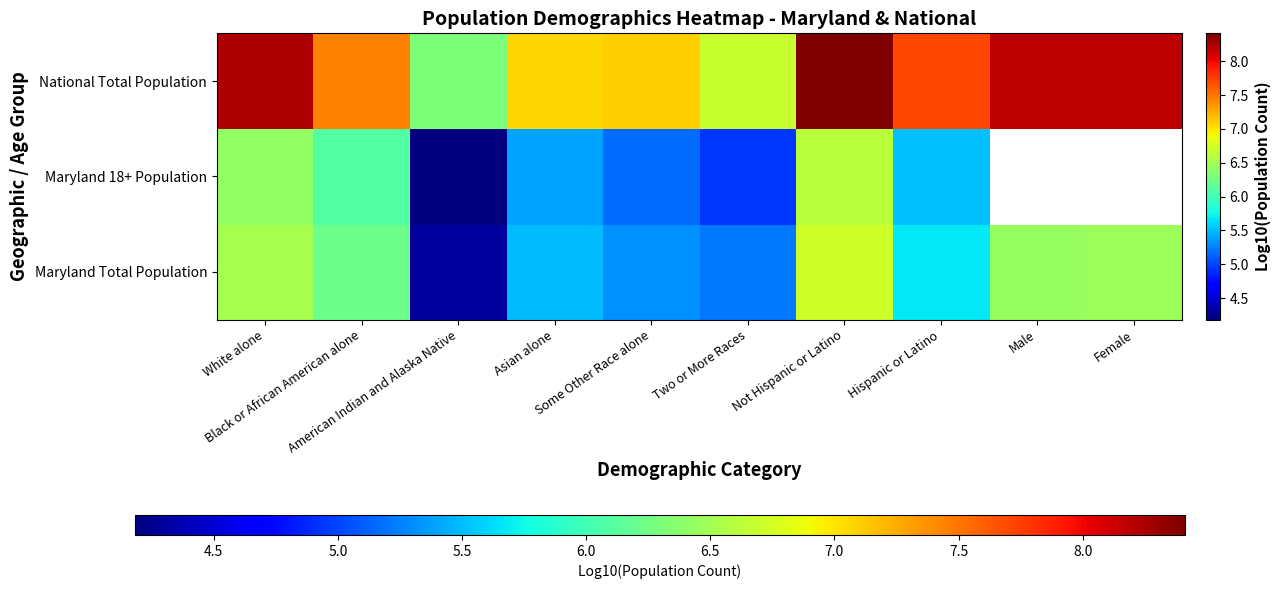

At which category is the sum across all series the highest?

Not Hispanic or Latino